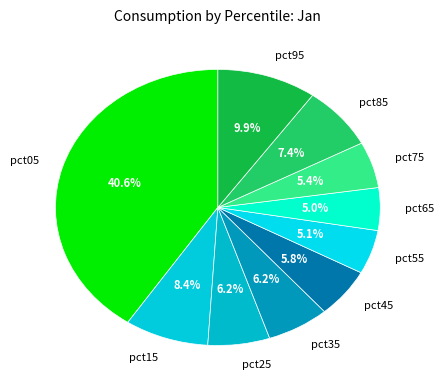

What is the total percentage of pct95 and pct25?

16.1%